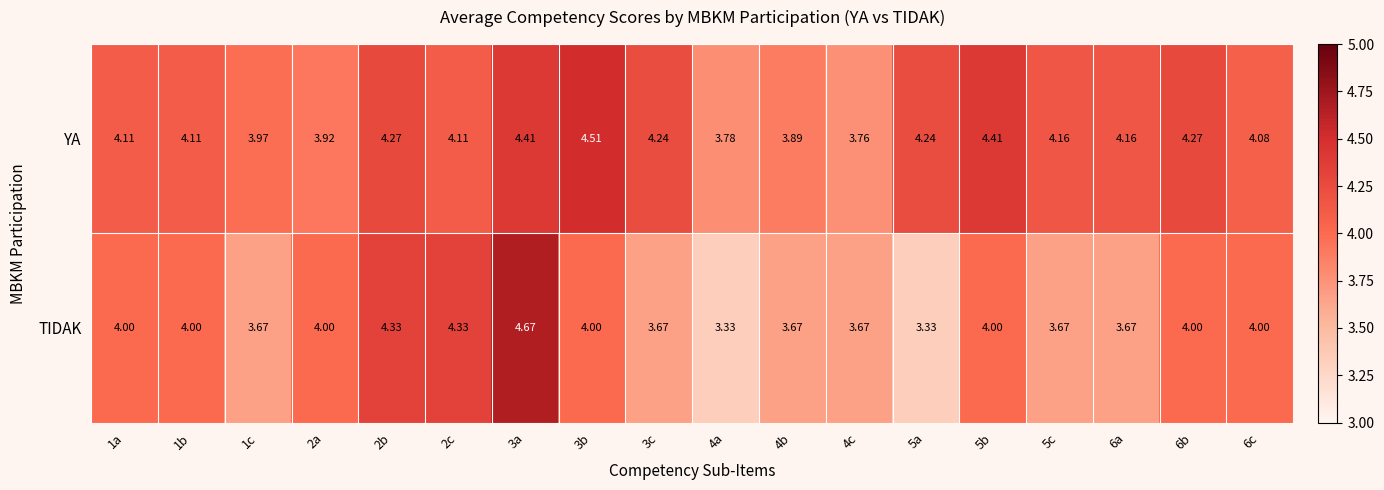

Between 4c and 5b, which series saw the biggest shift?

YA